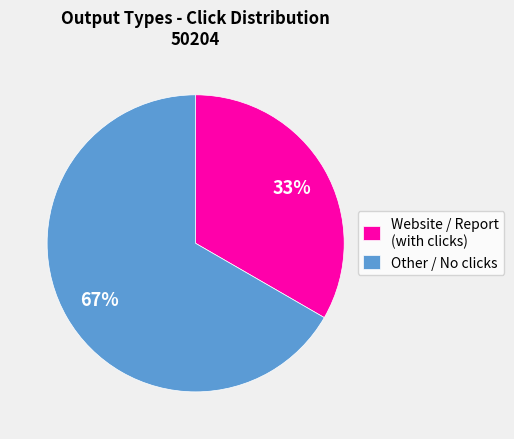

Rank the categories by value from highest to lowest.

Other / No clicks, Website / Report (with clicks)